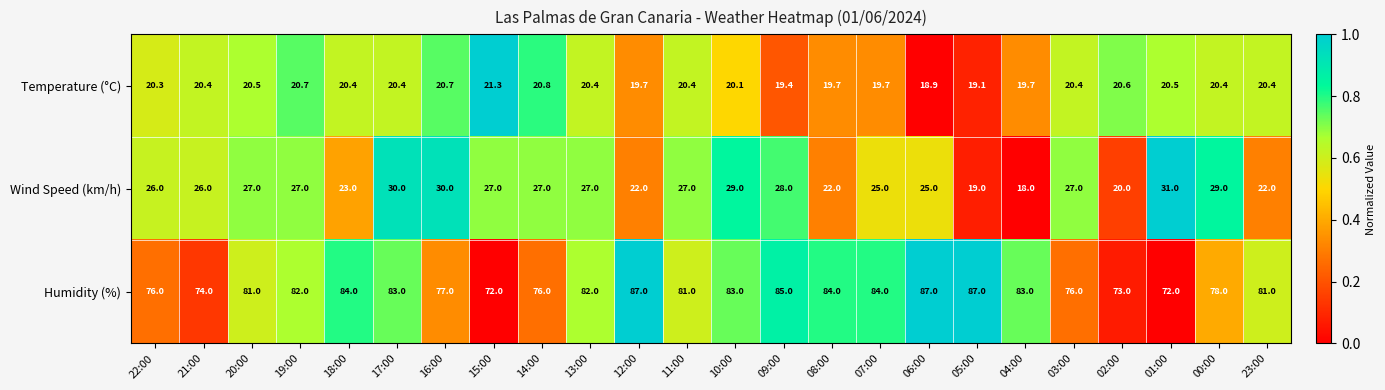

Is it true that Humidity (%) equals 73.0 at 02:00?

True